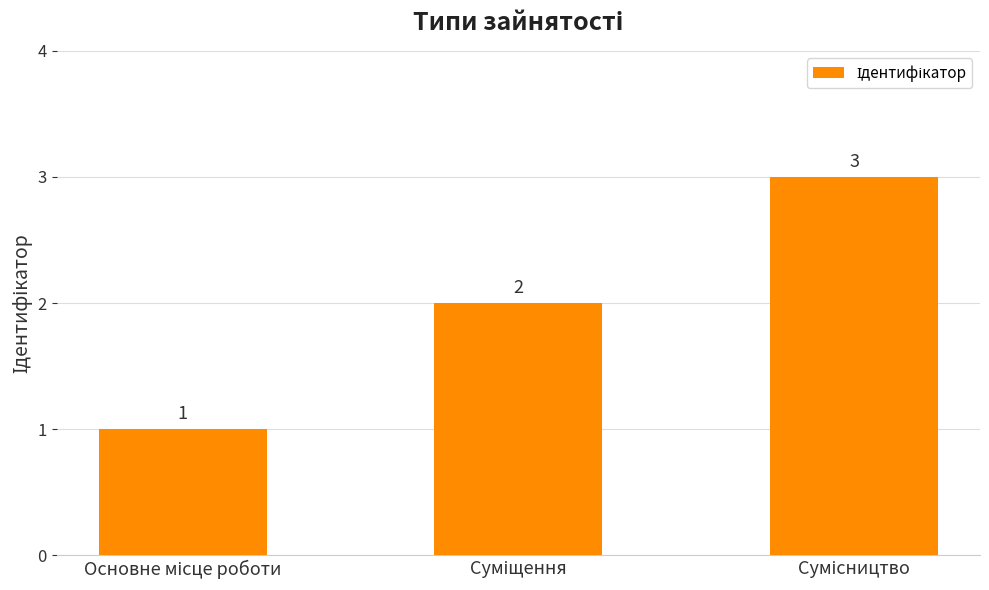

What is the greatest value displayed?

3